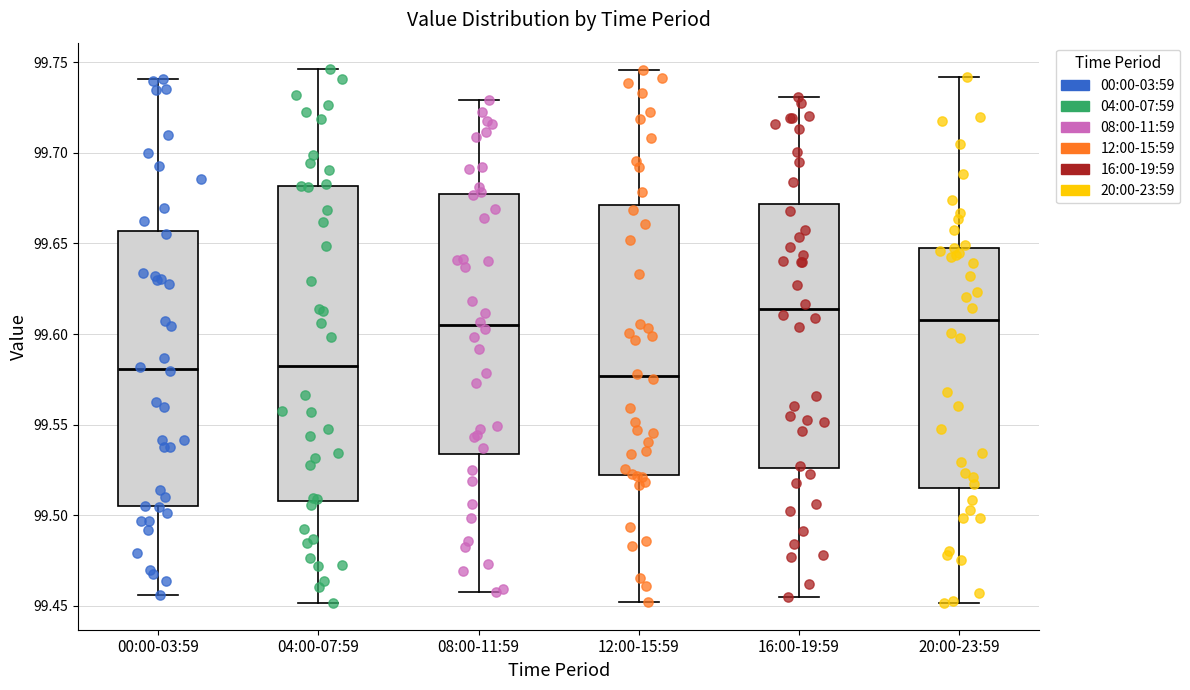

Which box is the tallest, from its lower edge to its upper edge?

04:00-07:59